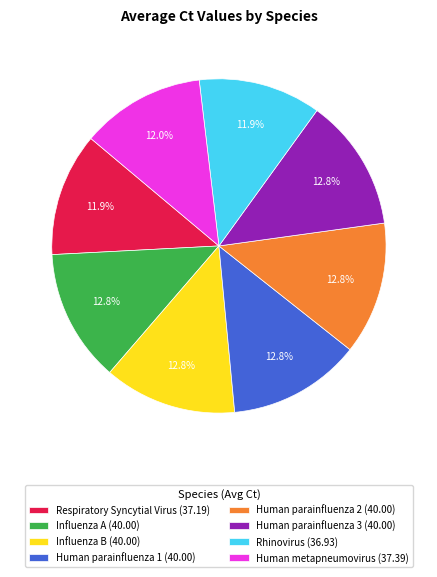

Approximately how many times larger is the value at Influenza A (40.00) compared to Human metapneumovirus (37.39)?

1.1